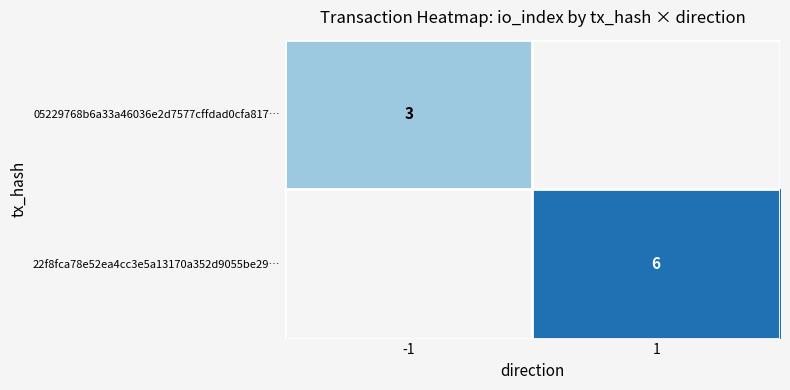

Is it true that 22f8fca78e52ea4cc3e5a13170a352d9055be29… equals 1 at 1?

False